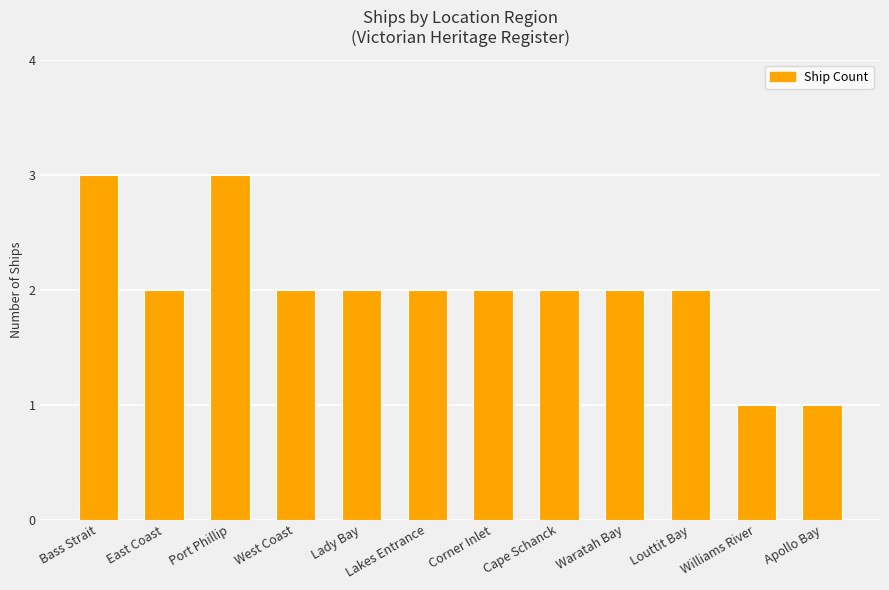

True or false: the data shows 1 at Cape Schanck.

False